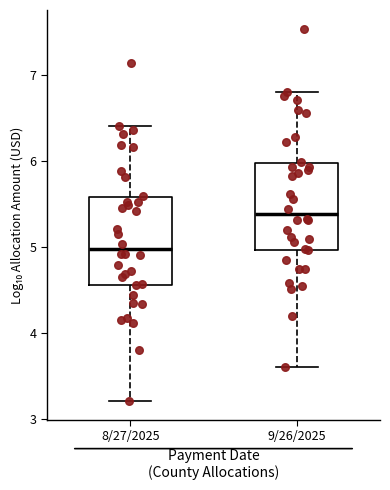

Which box's median line is the highest?

9/26/2025